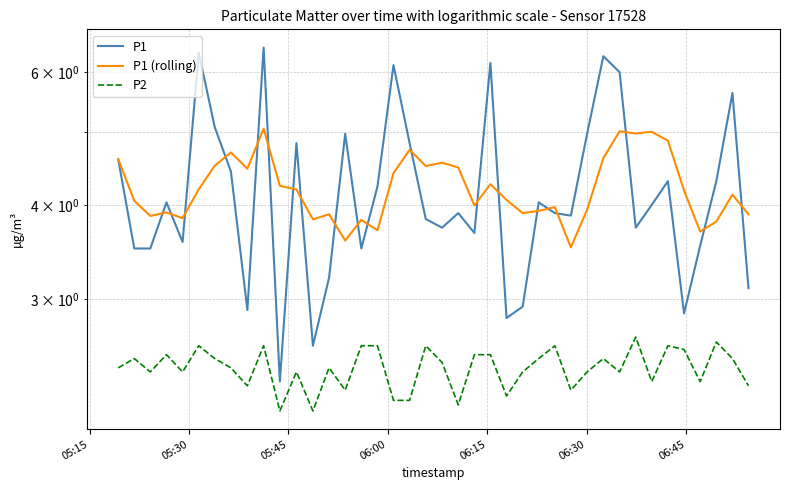

Is it true that P1 (rolling) equals 6.5 at 34?

False